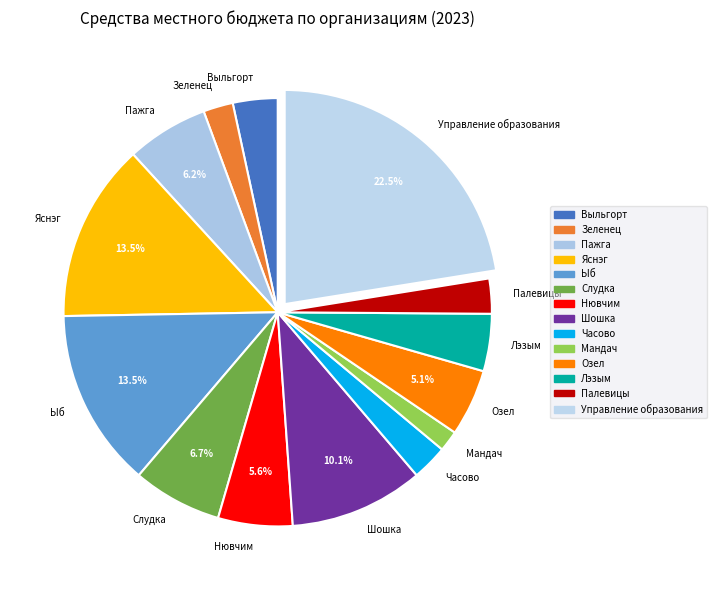

How many segments does this pie chart have?

14